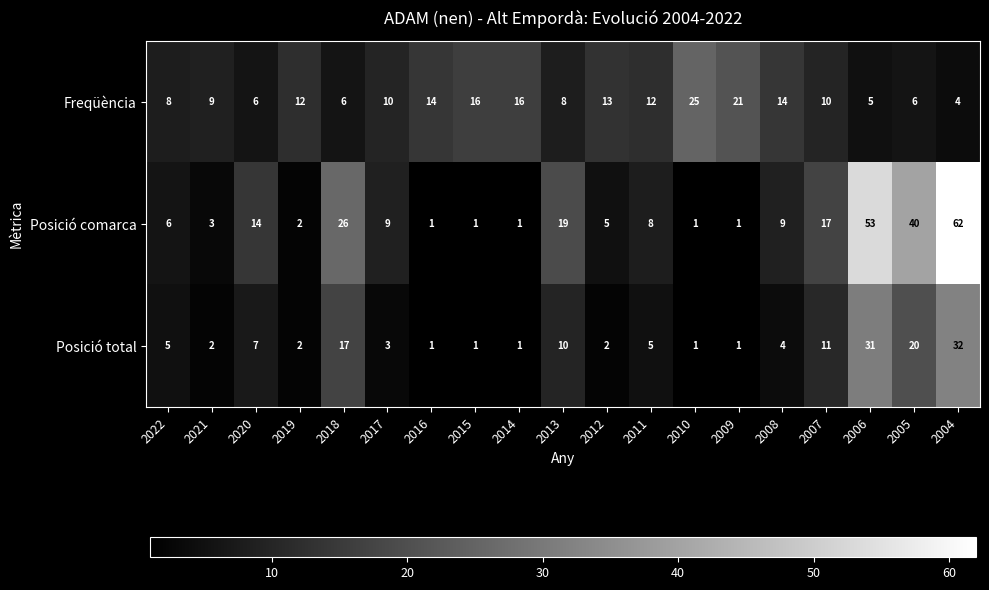

Which series has the widest spread of values?

Posició comarca